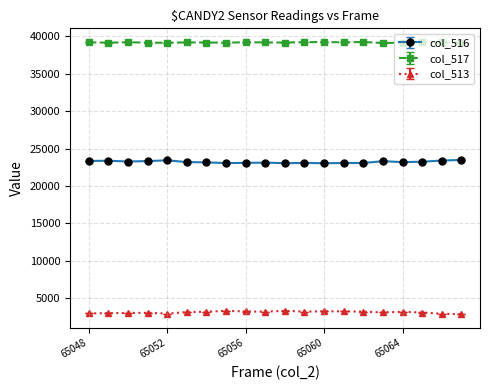

Which series has the largest total across all categories?

col_517